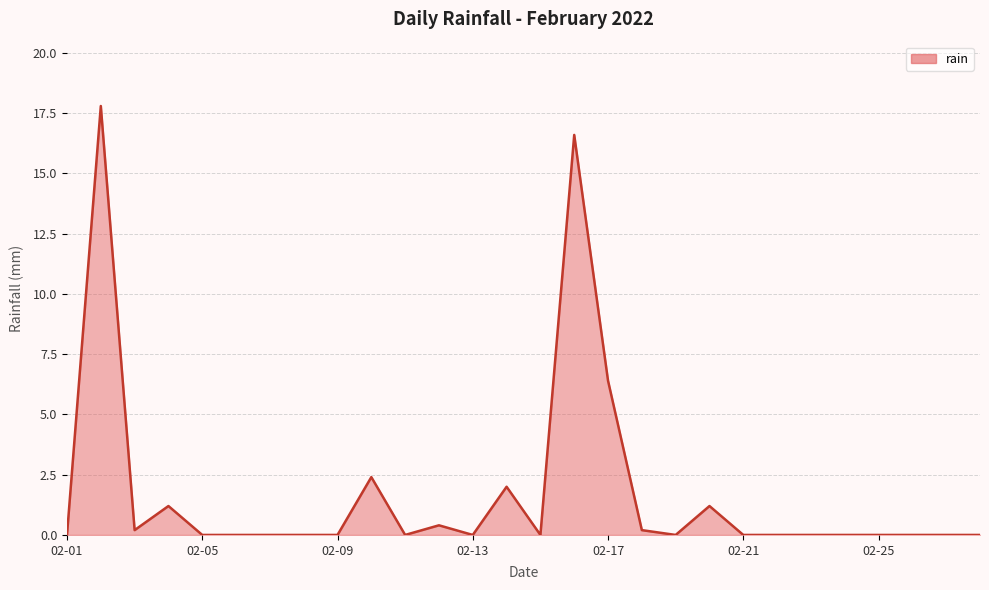

What is the difference between the maximum and minimum values?

17.8